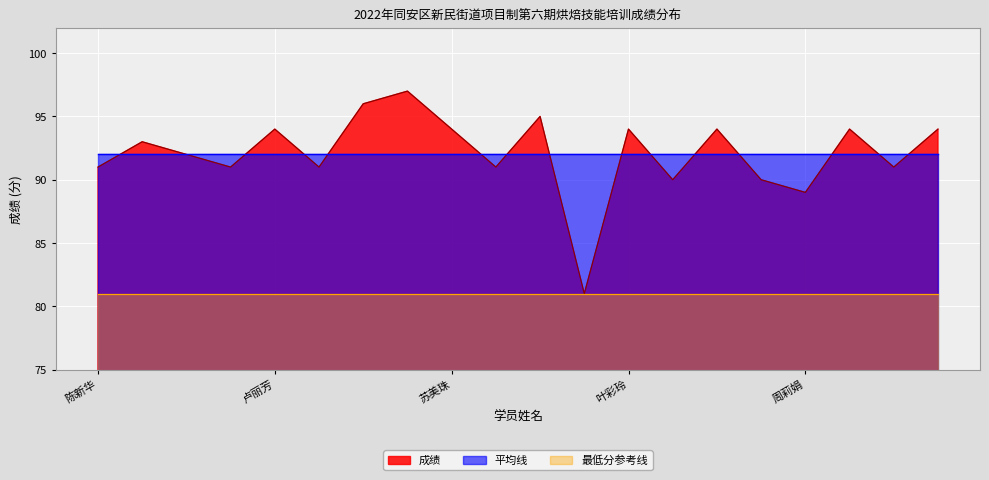

Where is the first local maximum?

陈雅琼